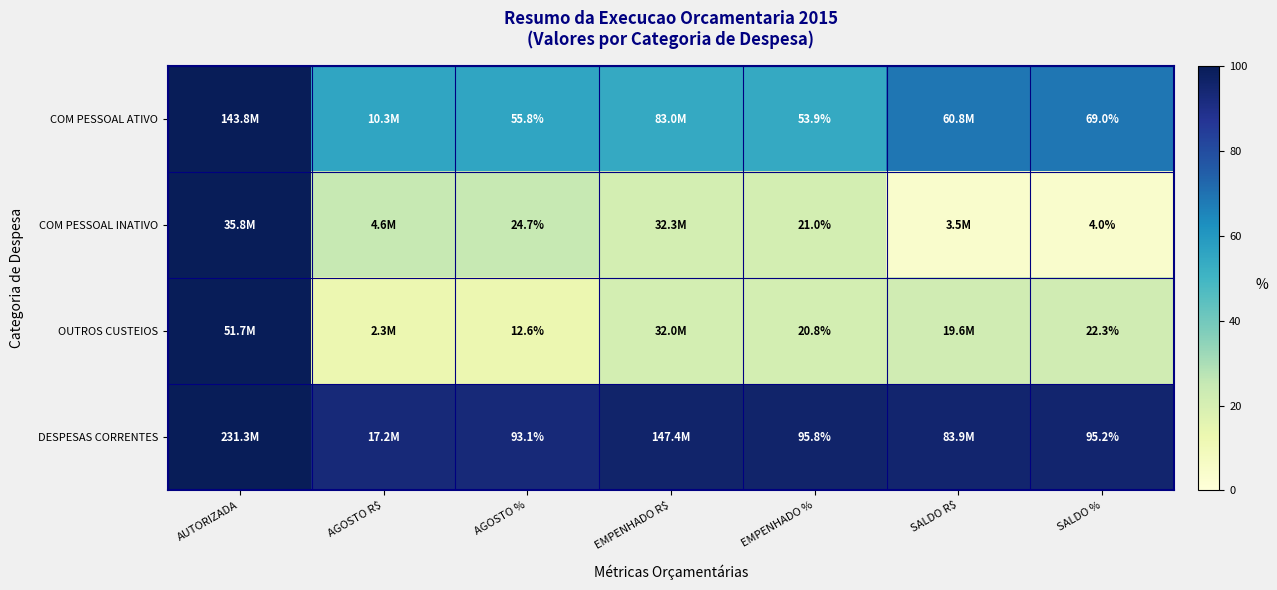

Rank the series at SALDO % from lowest to highest value.

COM PESSOAL INATIVO, OUTROS CUSTEIOS, COM PESSOAL ATIVO, DESPESAS CORRENTES